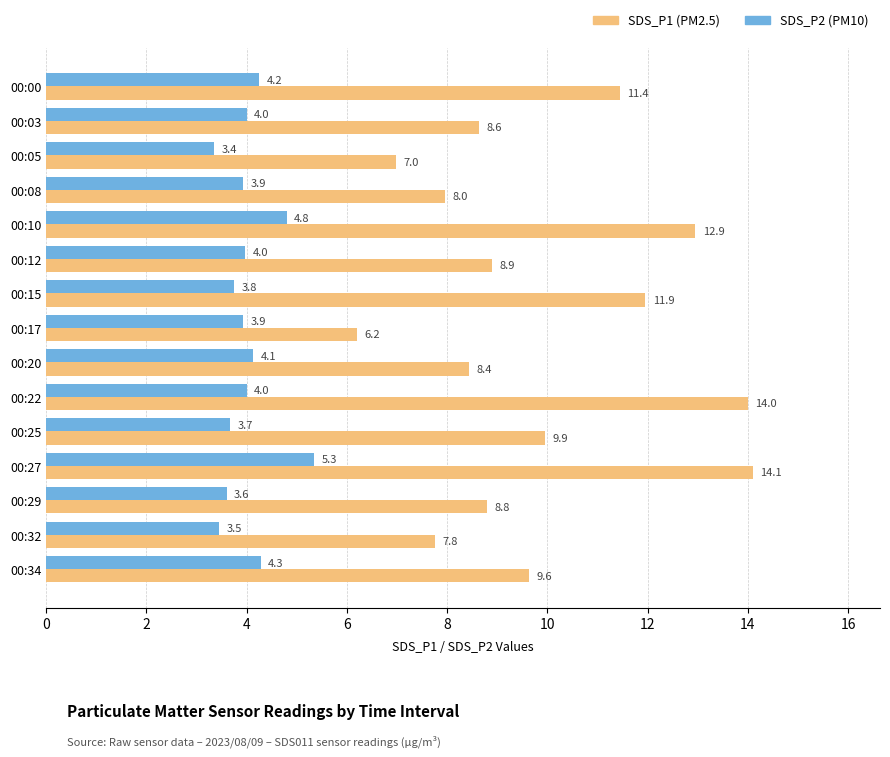

Which label corresponds to the smallest value in the chart?

00:05